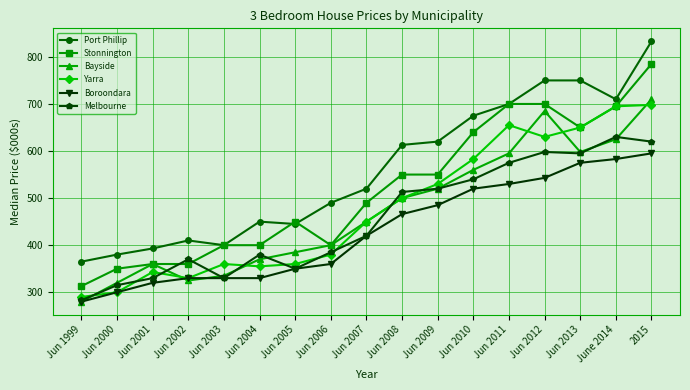

How many values in the Stonnington series are below 490?

8